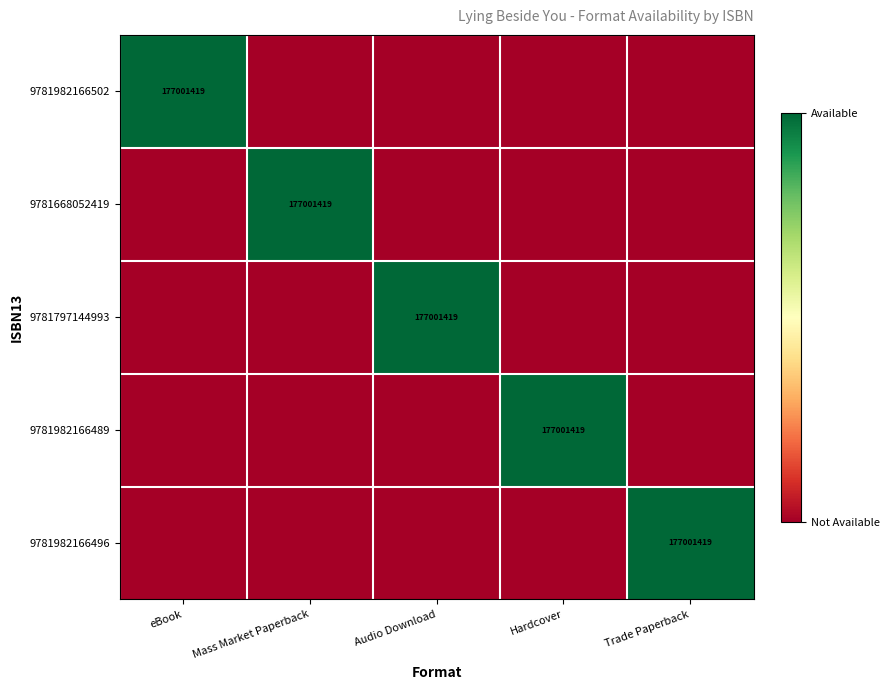

The 9781668052419 series shows 177001419 at Mass Market Paperback. True or false?

True